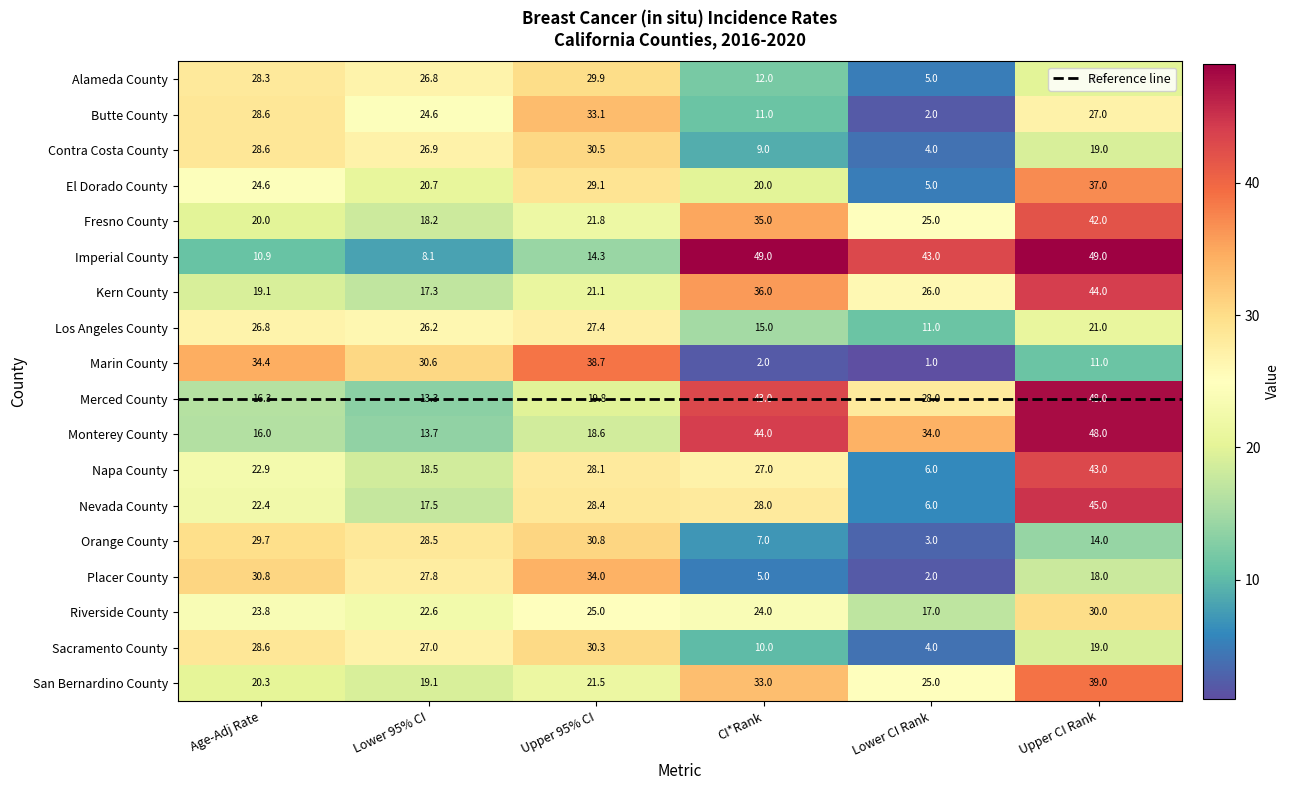

How many series are shown in this chart?

18